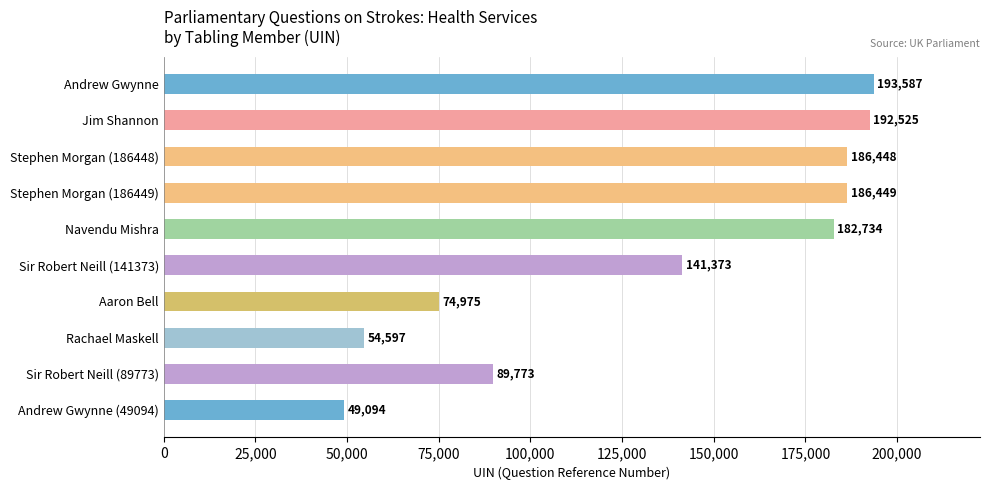

How many data points are less than 182734?

5